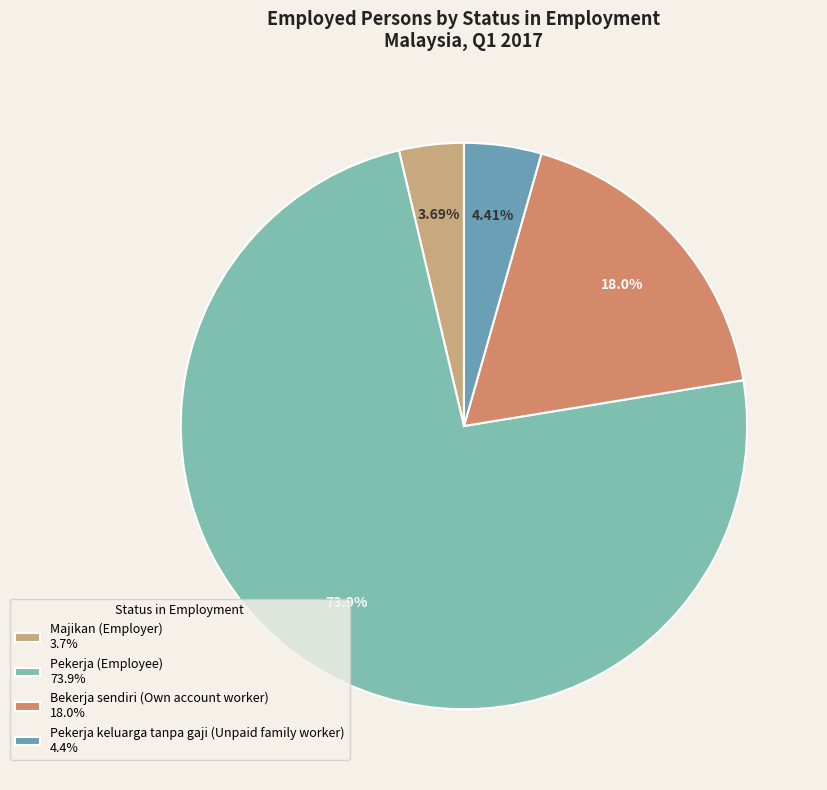

What is the smallest slice in the pie chart?

Majikan (Employer)